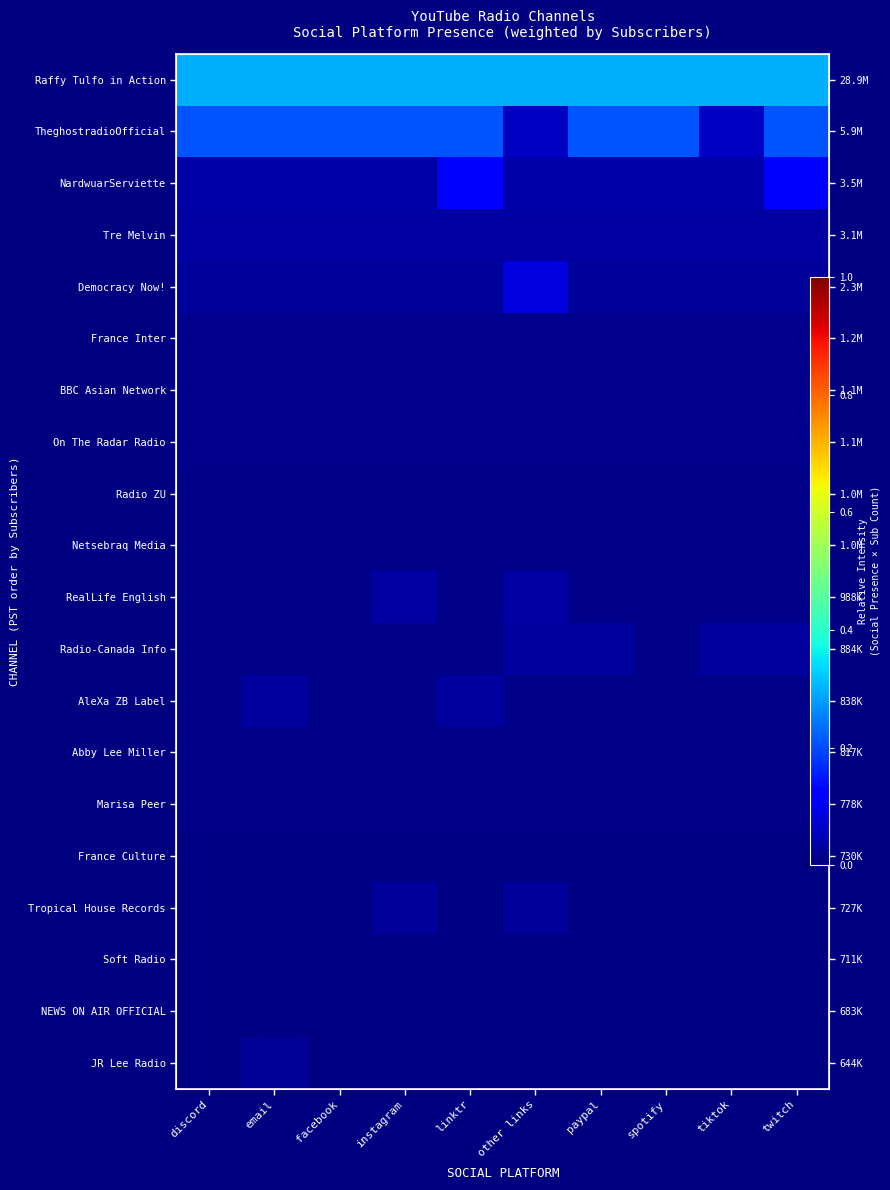

Between facebook and instagram, which series saw the biggest shift?

RealLife English